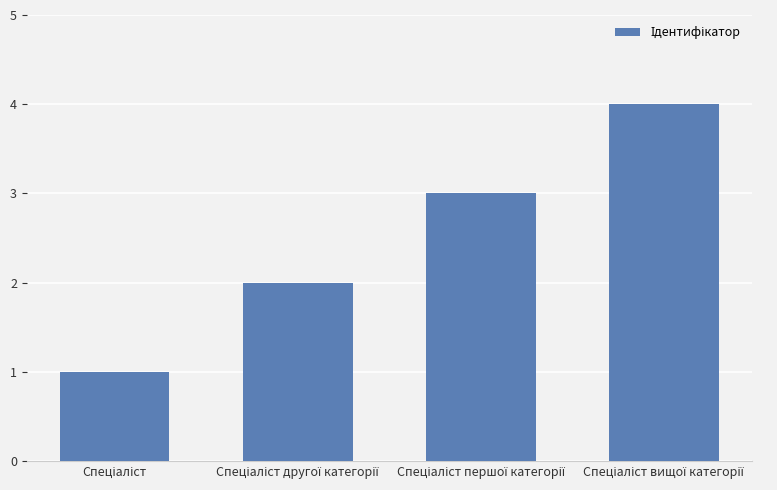

Reading left to right, extract all data points from this chart.

1	2	3	4